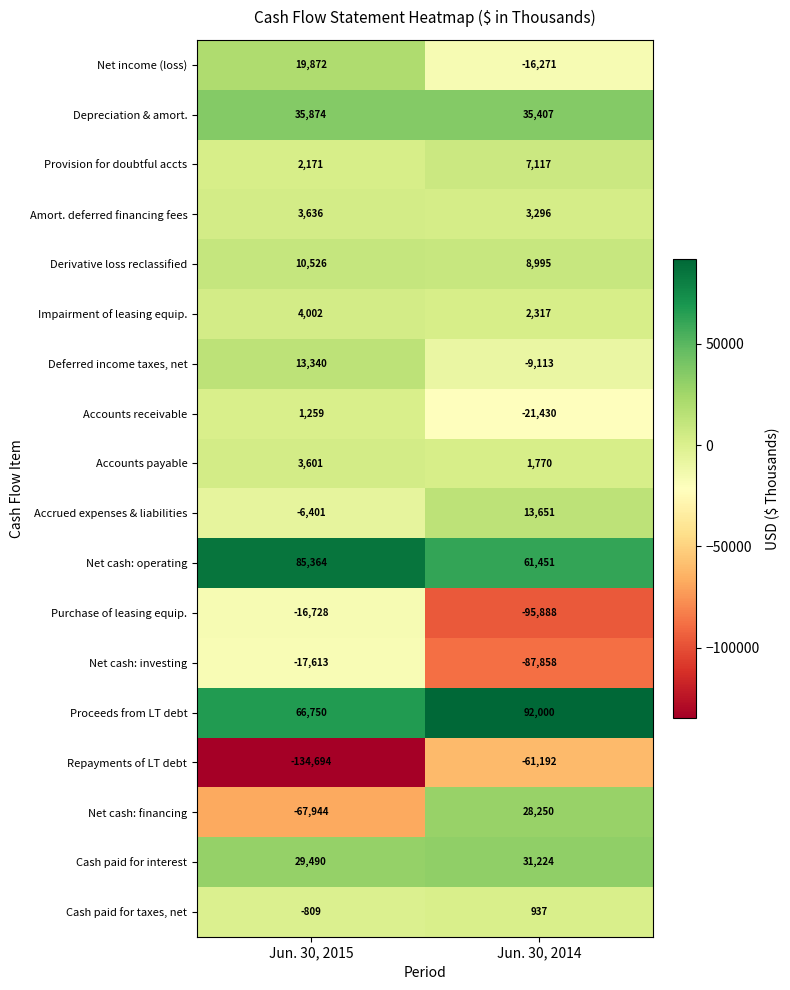

The value of Cash paid for taxes, net at Jun. 30, 2014 is 306. True or false?

False